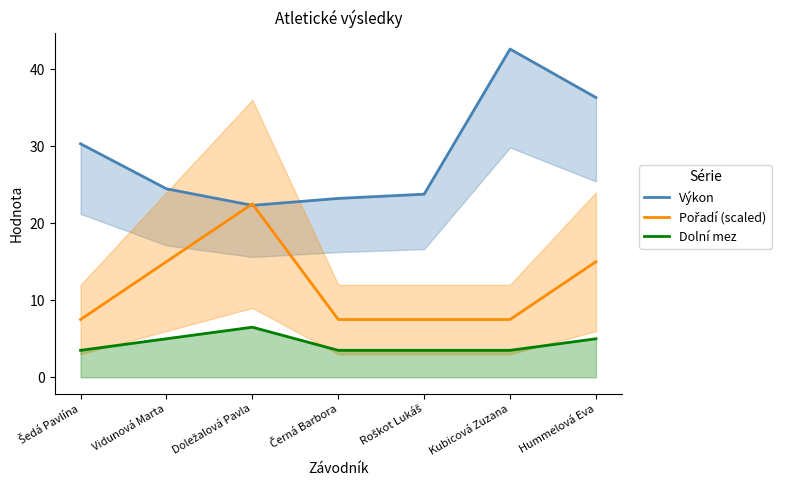

Which label corresponds to the smallest value in the chart?

Šedá Pavlína